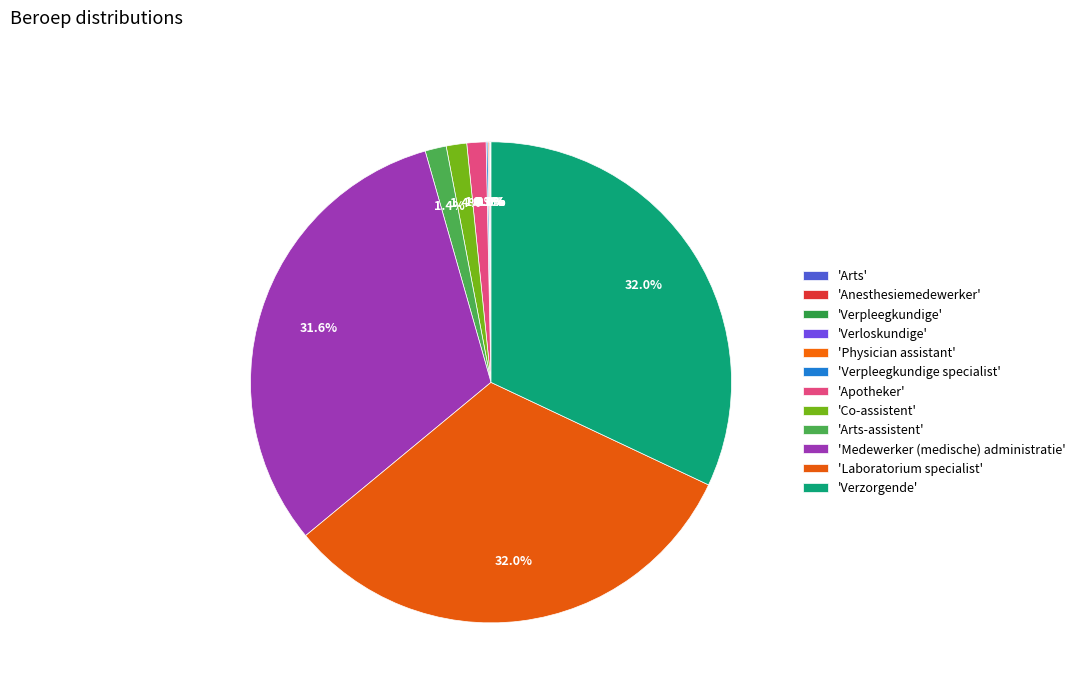

To the nearest percent, what is the difference between the largest and smallest slice percentages?

32%